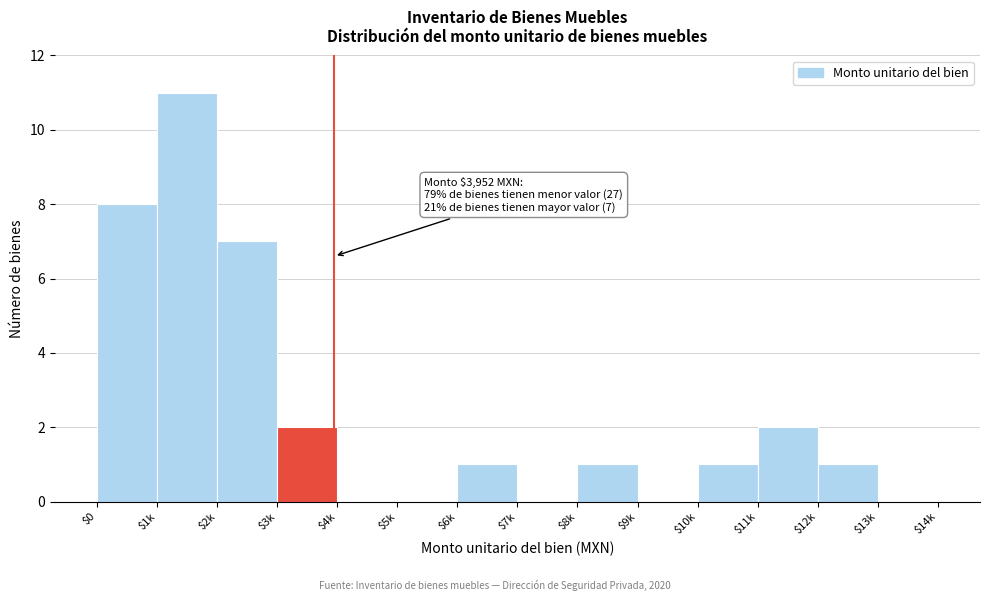

Which label corresponds to the largest value in the chart?

$1k